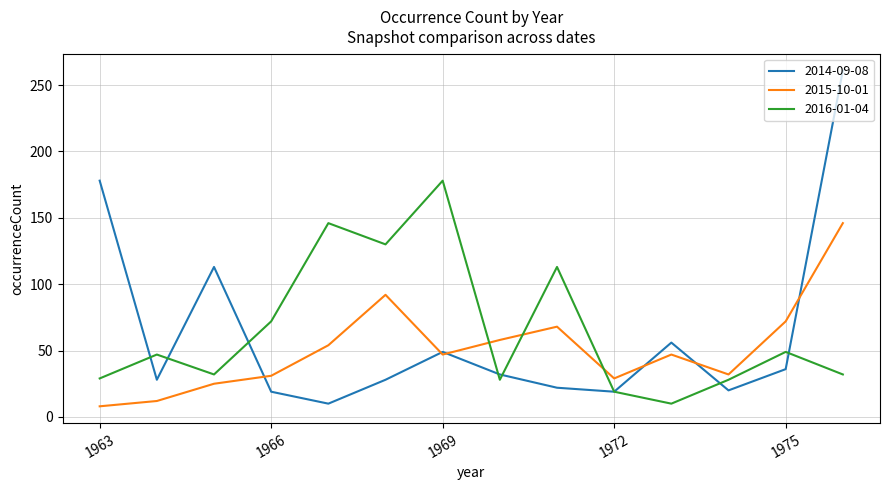

After their last crossing, which series has the higher values: 2014-09-08 or 2016-01-04?

2014-09-08